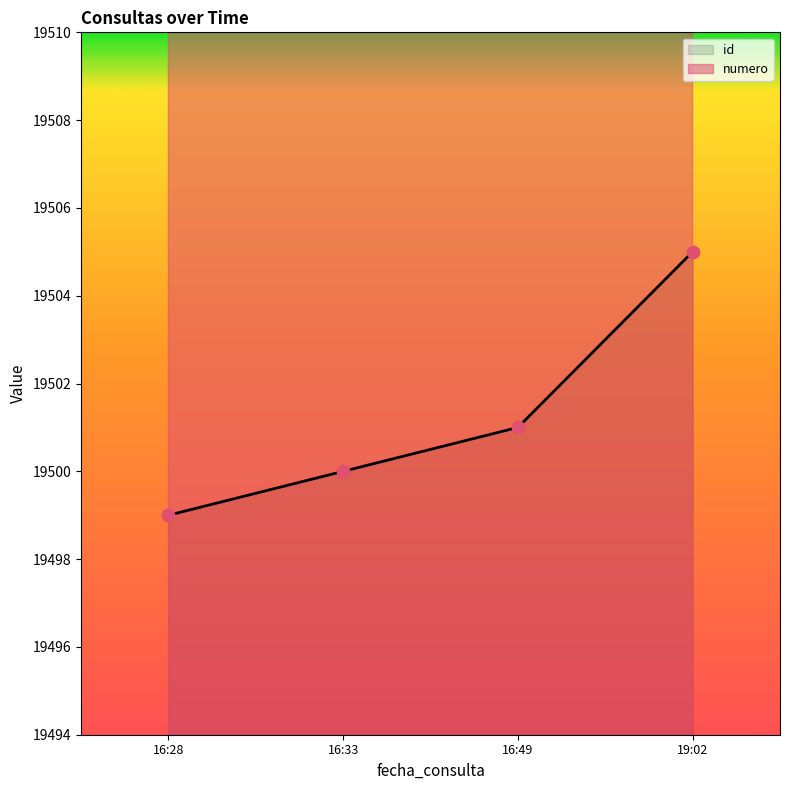

Which series contains the highest Y value?

numero